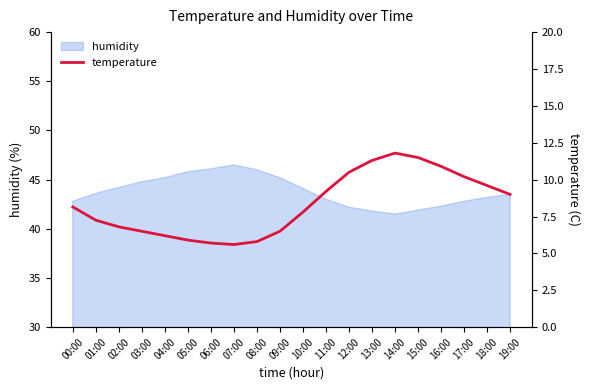

How many interior local peaks (higher than both neighbors) does the data have?

1